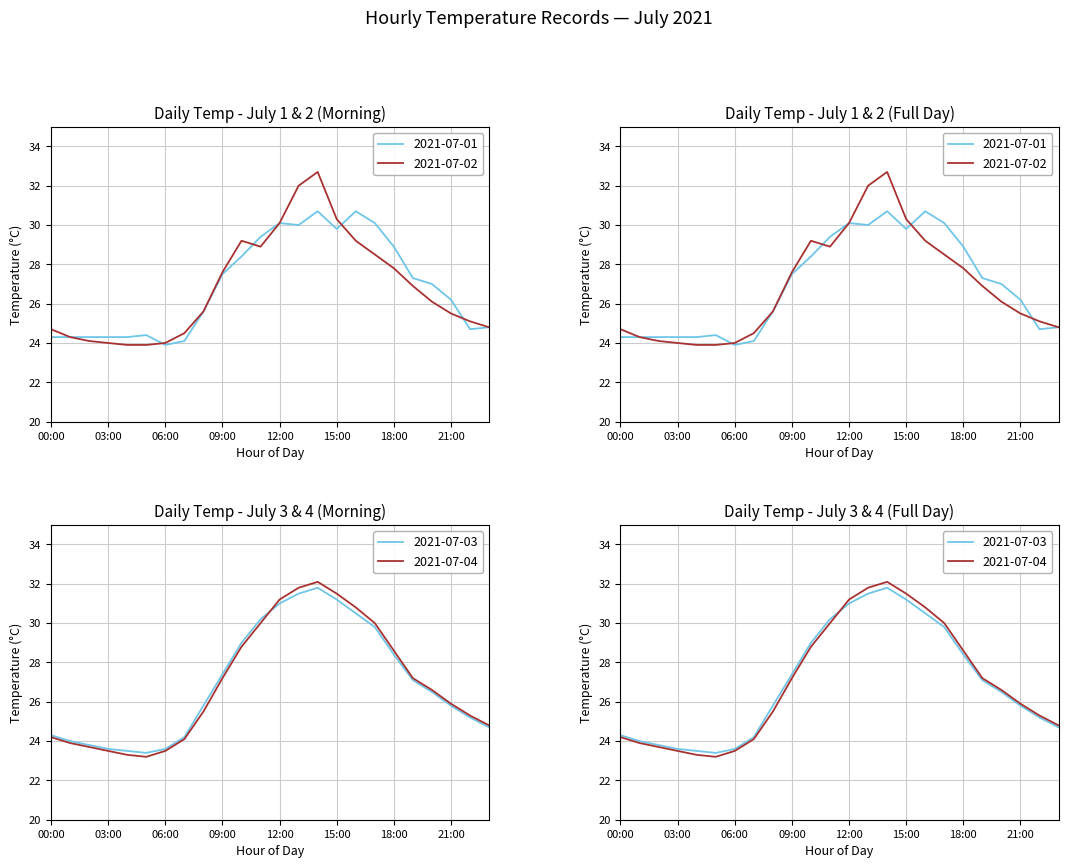

Between which two adjacent categories do 2021-07-03 and 2021-07-01 first intersect?

06:00 and 07:00